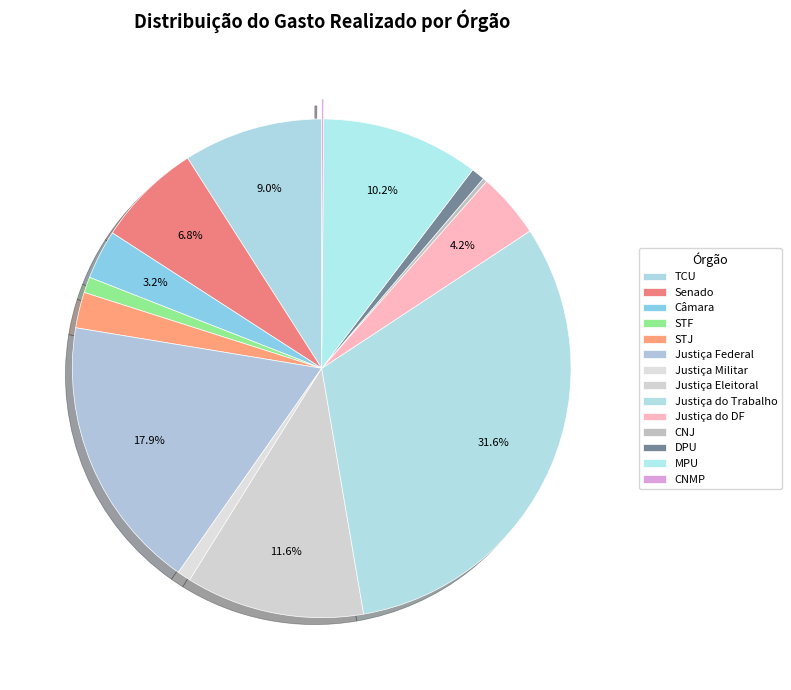

How many segments does this pie chart have?

14